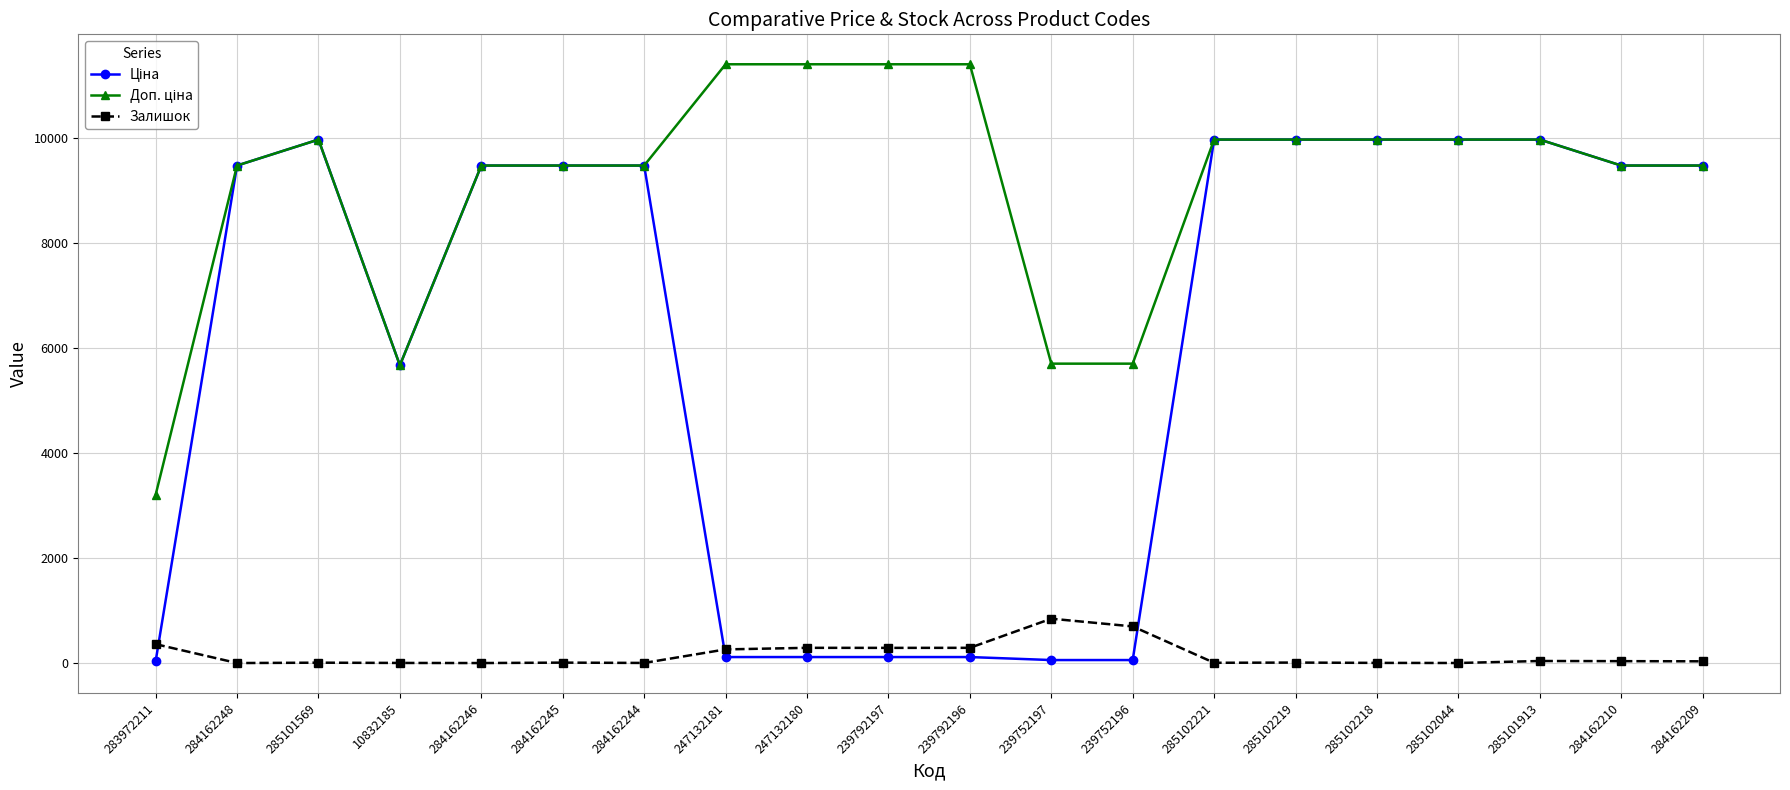

Is it true that Залишок equals 290.0 at 239792196?

True